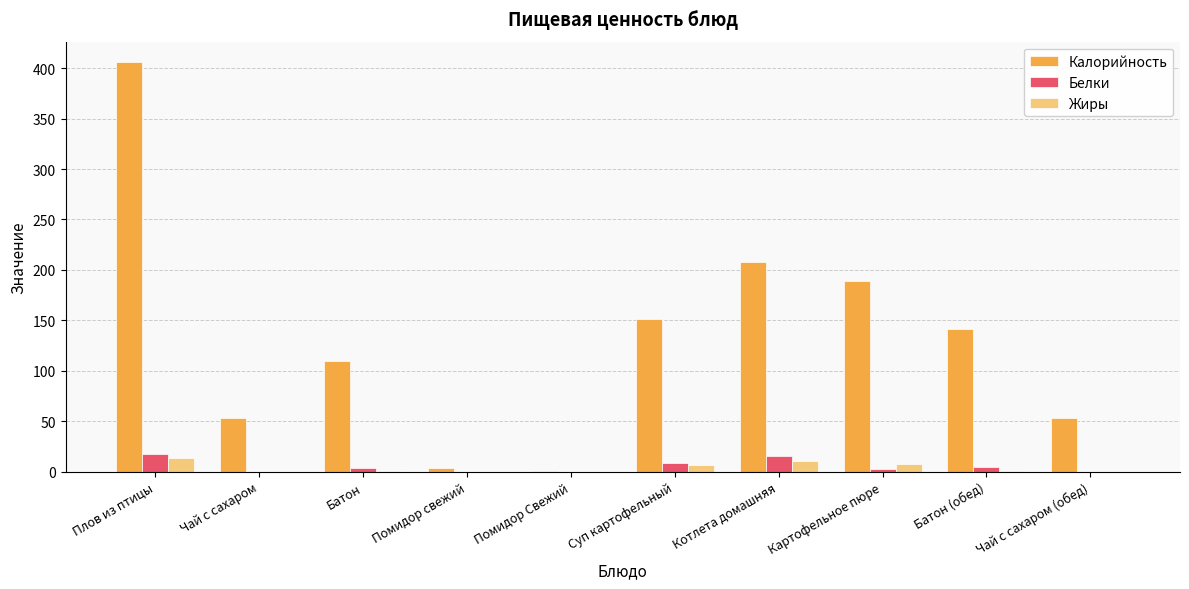

Is the value of Калорийность at Картофельное пюре greater than the value of Белки at Чай с сахаром (обед)?

Yes